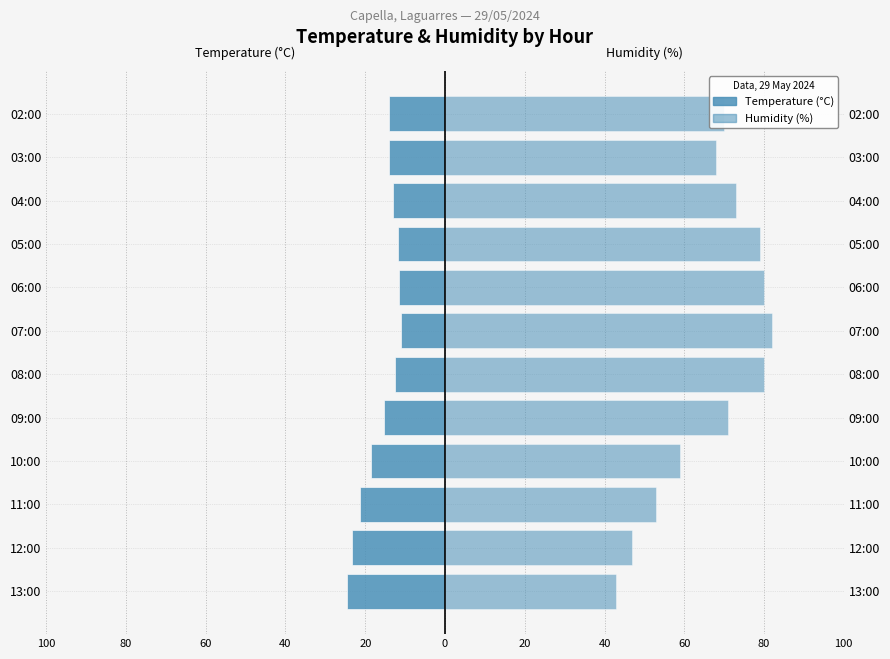

How many groups of bars are there?

12